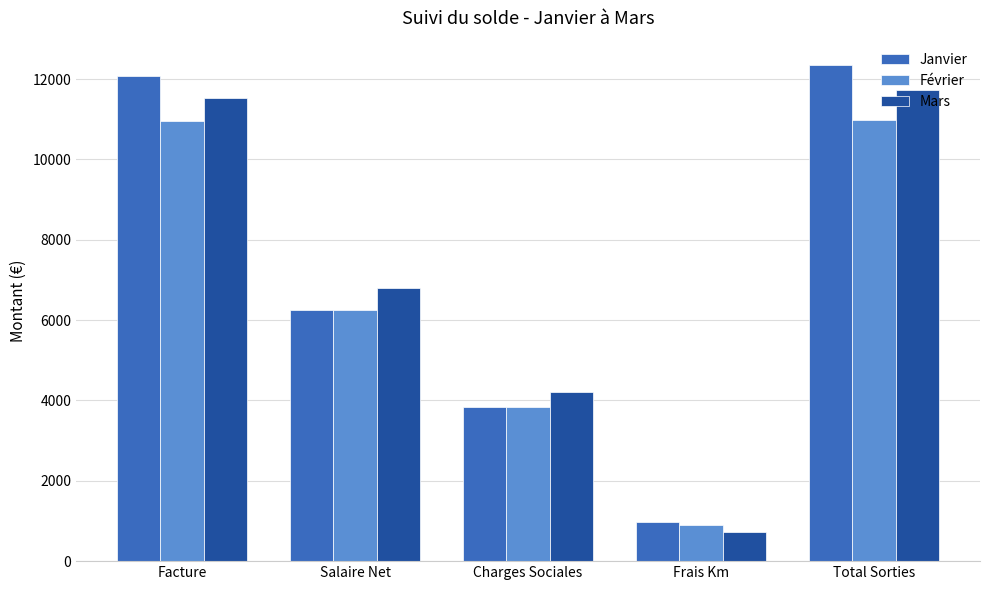

What is the smallest value displayed?

720.0